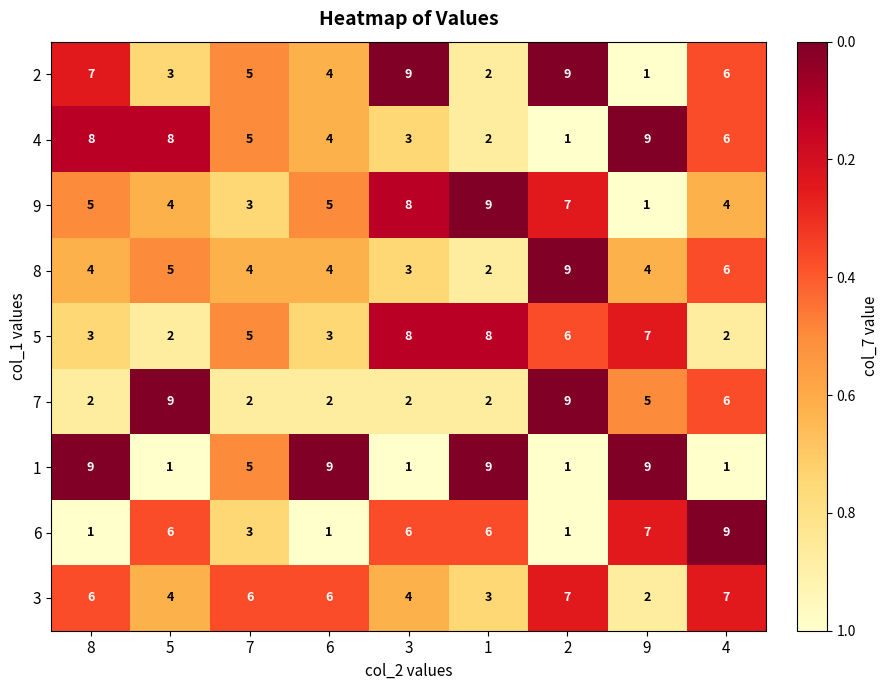

The 4 series shows 9 at 9. True or false?

True